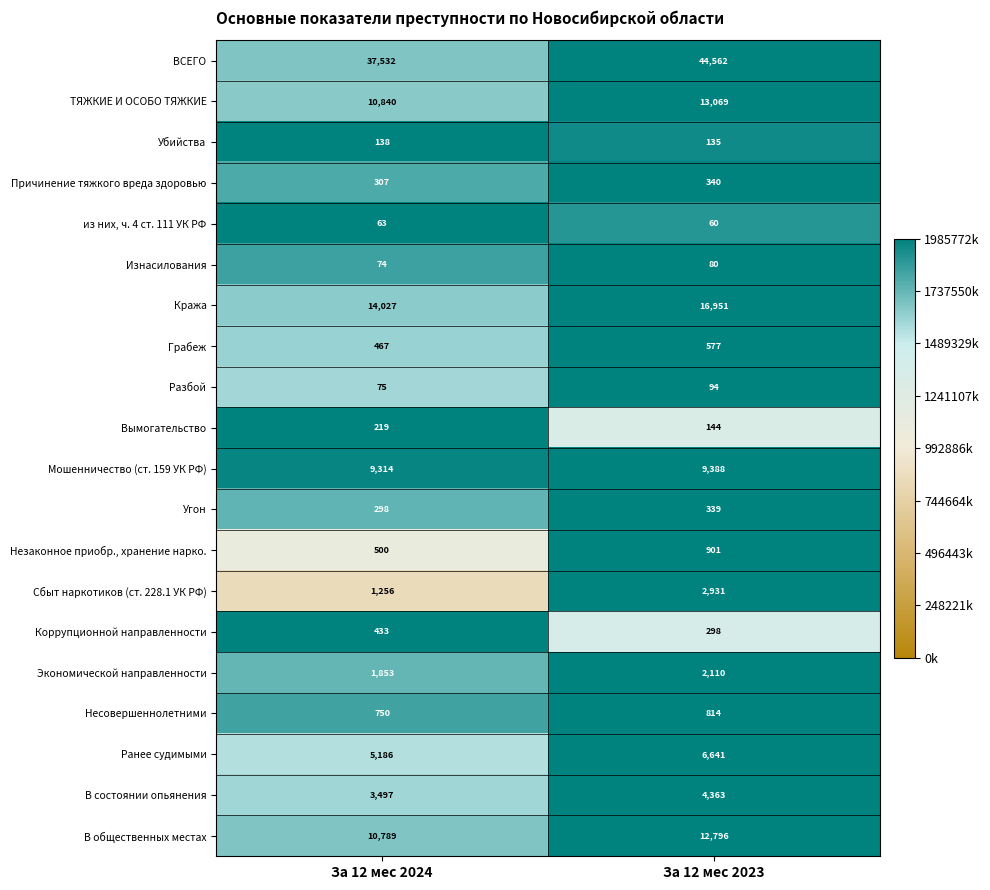

Count the number of data series in this chart.

20